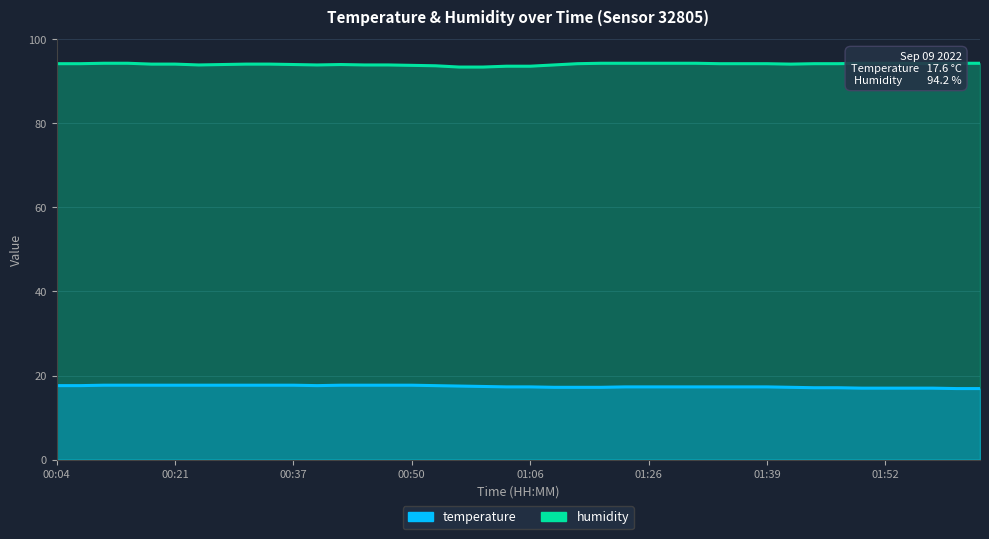

What is the spread (max minus min) of values at 01:39?

76.9